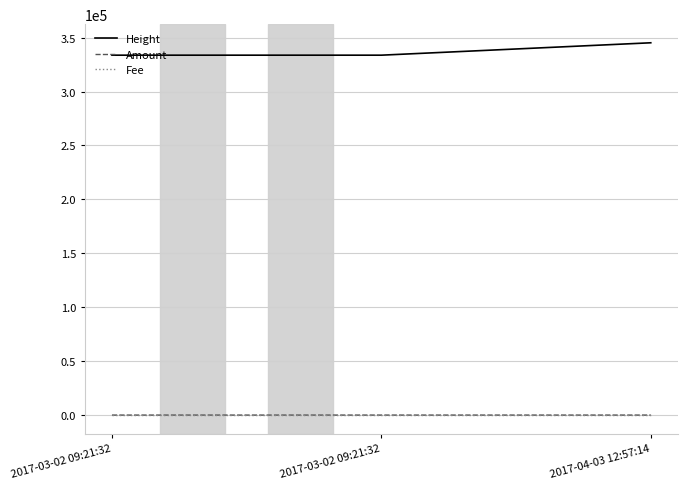

Reading right to left, what are all the values shown in this chart?

Height: 2017-04-03 12:57:14=345213.0	2017-03-02 09:21:32=333720.0	2017-03-02 09:21:32=333720.0
Amount: 2017-04-03 12:57:14=2.0	2017-03-02 09:21:32=3.0	2017-03-02 09:21:32=3.0
Fee: 2017-04-03 12:57:14=1.0	2017-03-02 09:21:32=1.0	2017-03-02 09:21:32=1.0